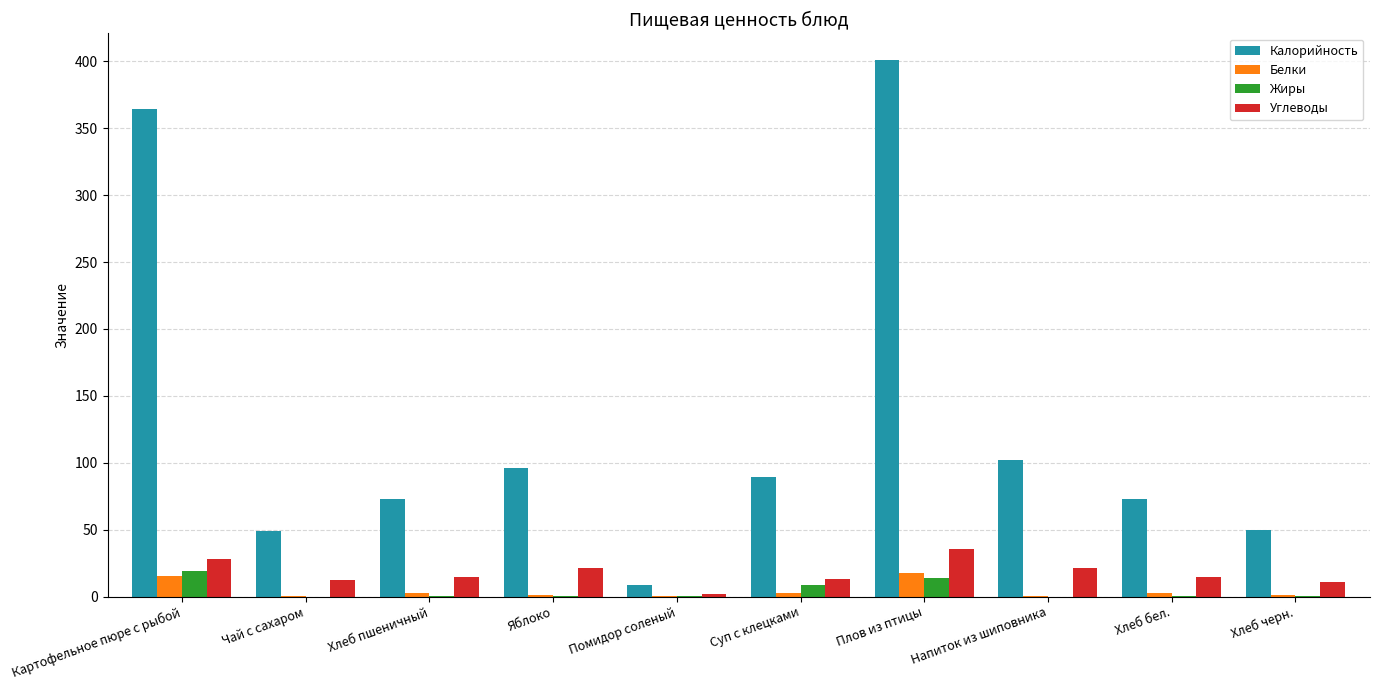

The value of Углеводы at Хлеб пшеничный is 14.6. True or false?

True